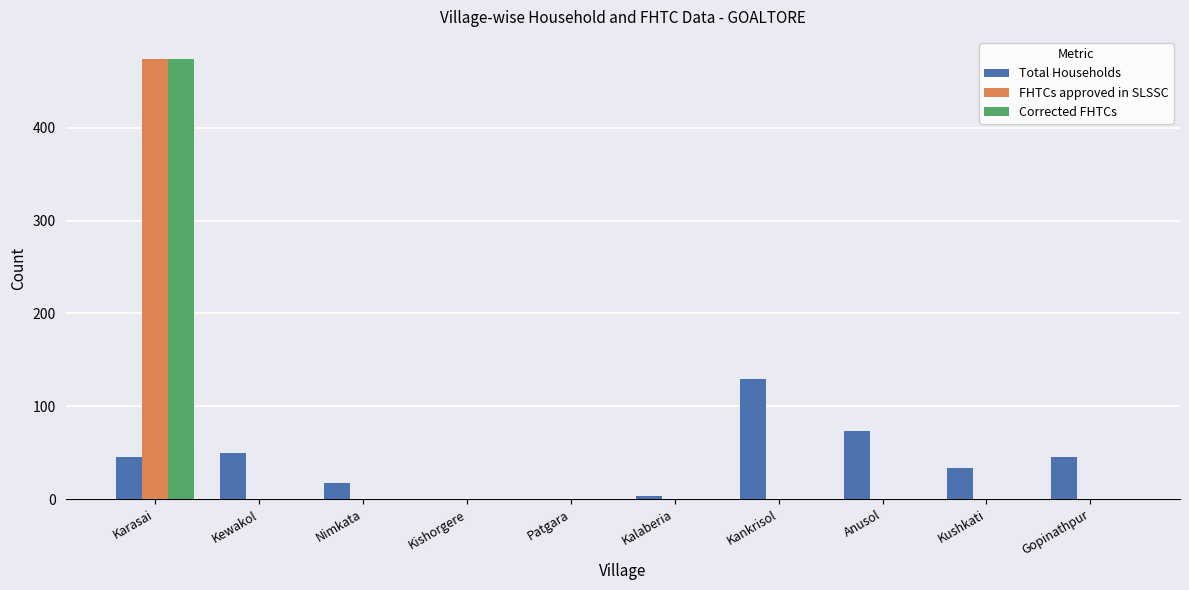

What is the sum of all Corrected FHTCs values?

474